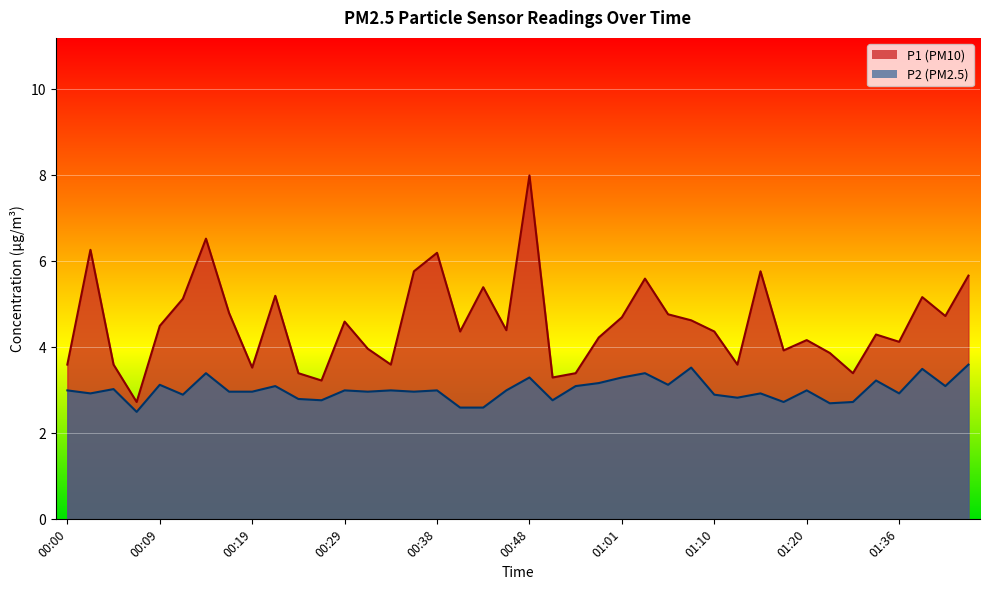

Reading right to left, what are all the values shown in this chart?

P1: 5.7	4.7	5.2	4.1	4.3	3.4	3.9	4.2	3.9	5.8	3.6	4.4	4.6	4.8	5.6	4.7	4.2	3.4	3.3	8.0	4.4	5.4	4.4	6.2	5.8	3.6	4.0	4.6	3.2	3.4	5.2	3.5	4.8	6.5	5.1	4.5	2.7	3.6	6.3	3.6
P2: 3.6	3.1	3.5	2.9	3.2	2.7	2.7	3.0	2.7	2.9	2.8	2.9	3.5	3.1	3.4	3.3	3.2	3.1	2.8	3.3	3.0	2.6	2.6	3.0	3.0	3.0	3.0	3.0	2.8	2.8	3.1	3.0	3.0	3.4	2.9	3.1	2.5	3.0	2.9	3.0